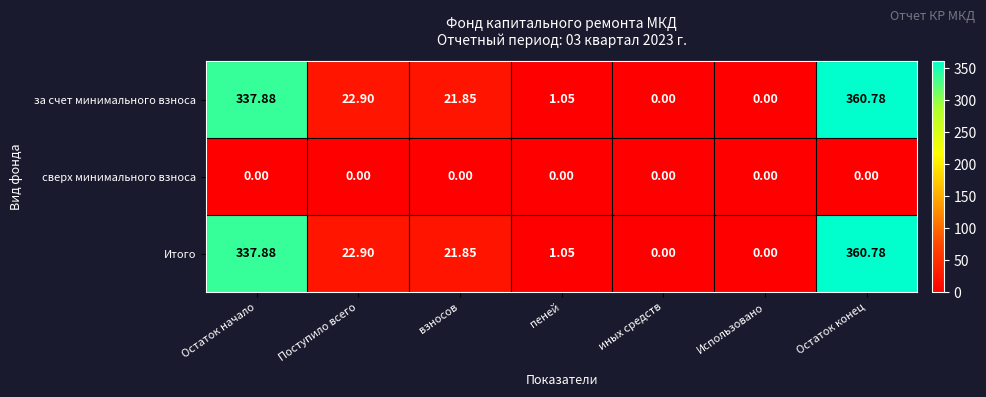

At which category is the sum across all series the highest?

Остаток конец